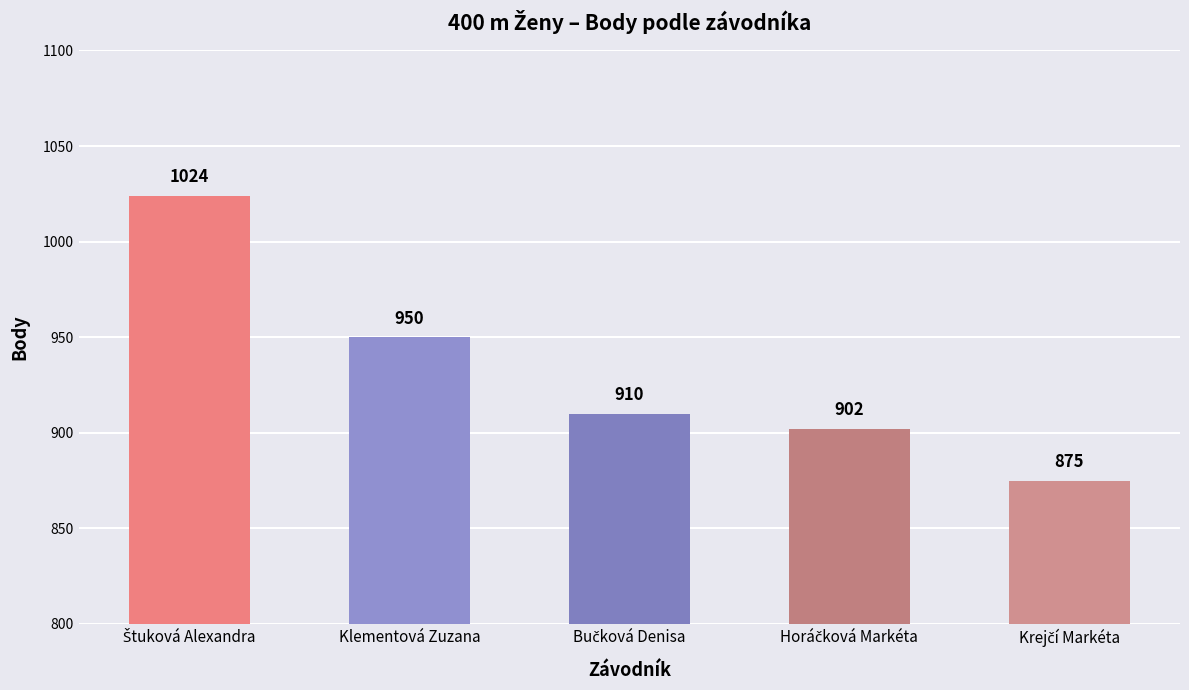

What is the difference between the maximum and second lowest values?

122